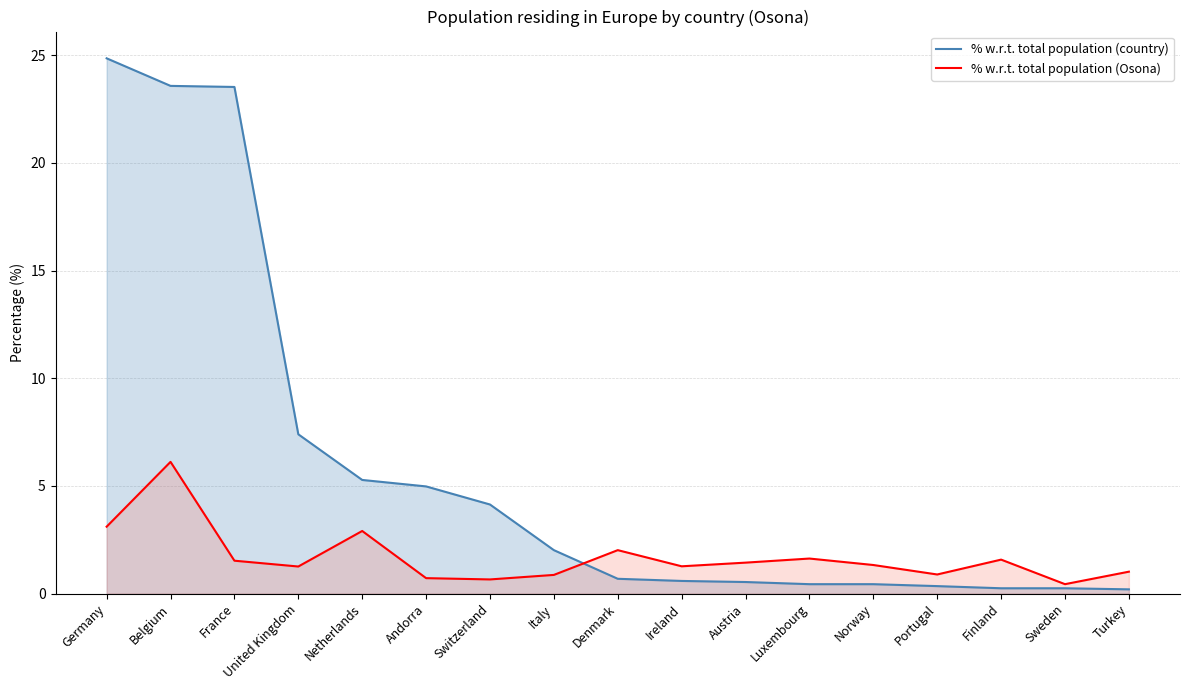

What is the difference between the highest and lowest values at Finland?

1.3